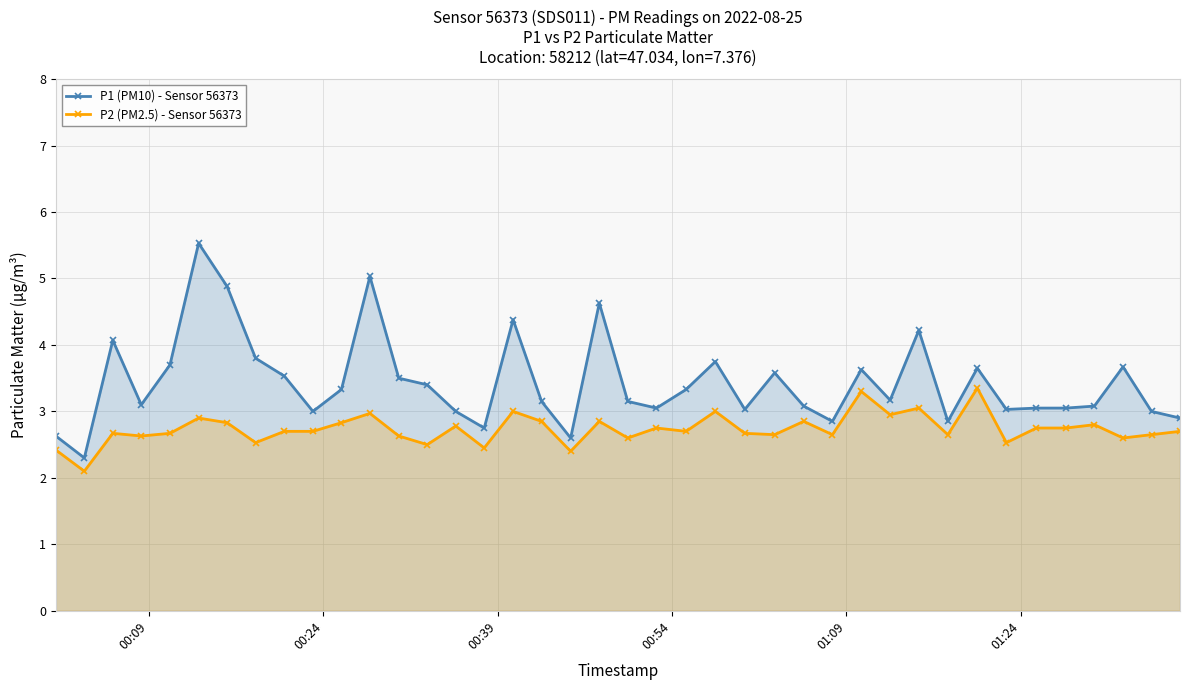

True or false: P2 (PM2.5) - Sensor 56373 and P1 (PM10) - Sensor 56373 intersect in this chart.

False